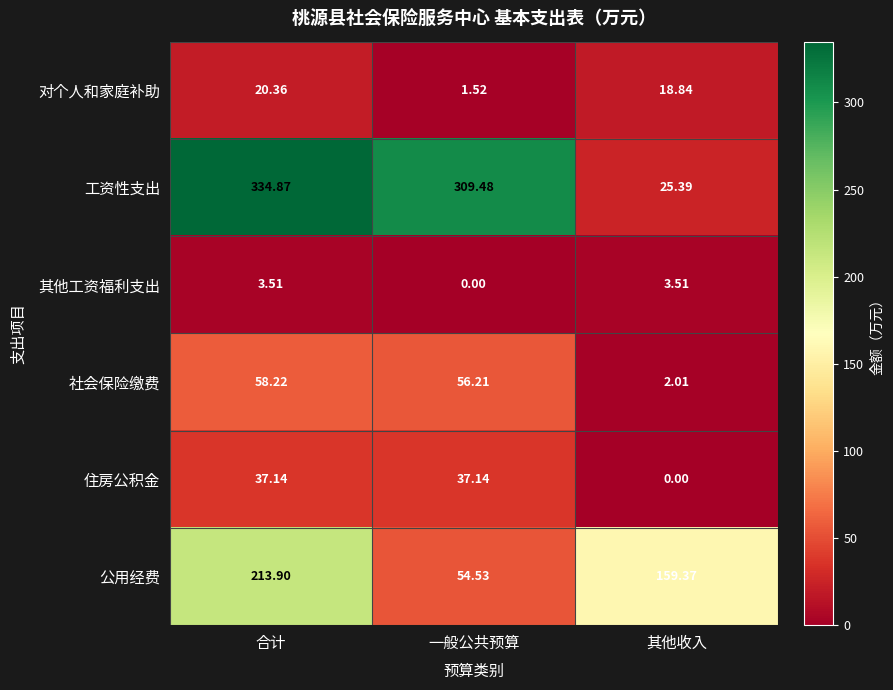

How many values in the 对个人和家庭补助 series are below 18?

1